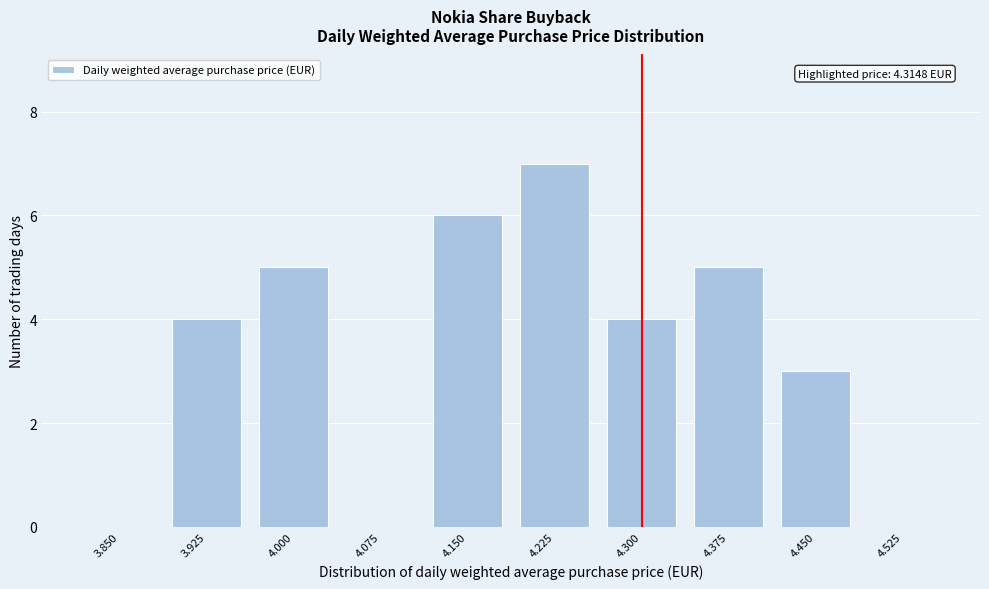

Reading left to right, transcribe all the data shown in this chart.

3.850=0	3.925=4	4.000=5	4.075=0	4.150=6	4.225=7	4.300=4	4.375=5	4.450=3	4.525=0